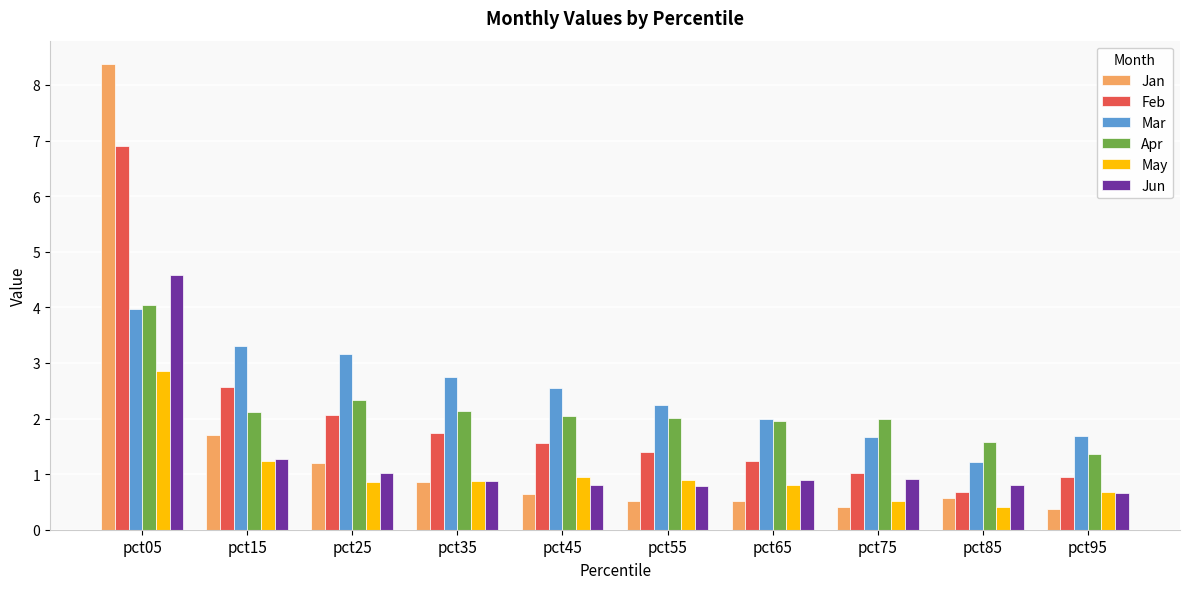

The Apr series shows 2.0 at pct75. True or false?

True